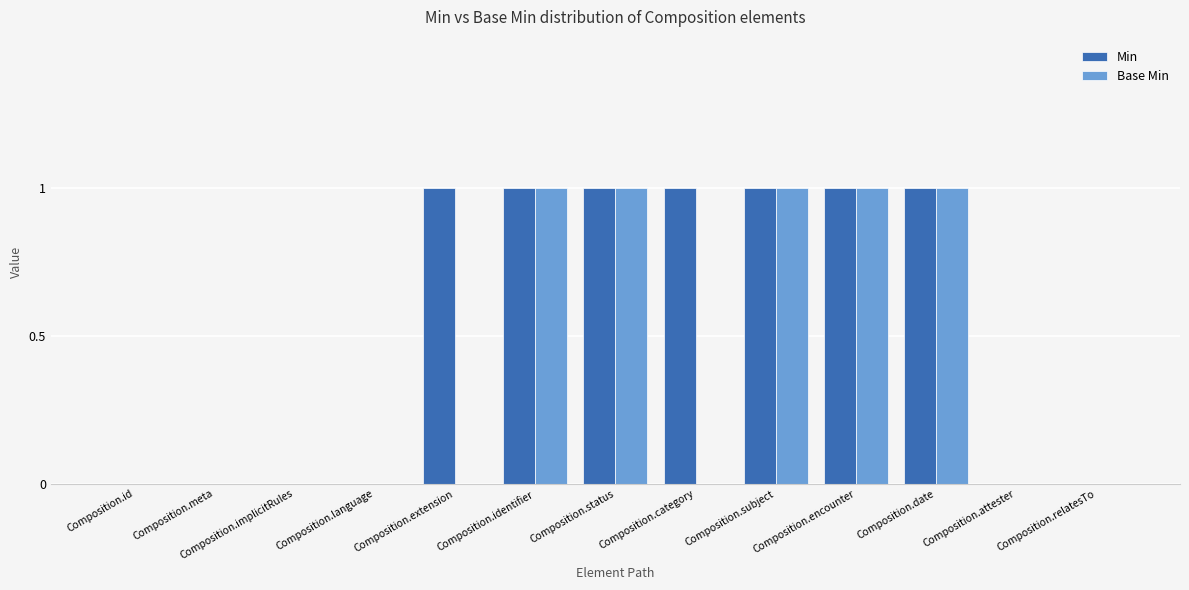

The Min series shows 2 at Composition.status. True or false?

False